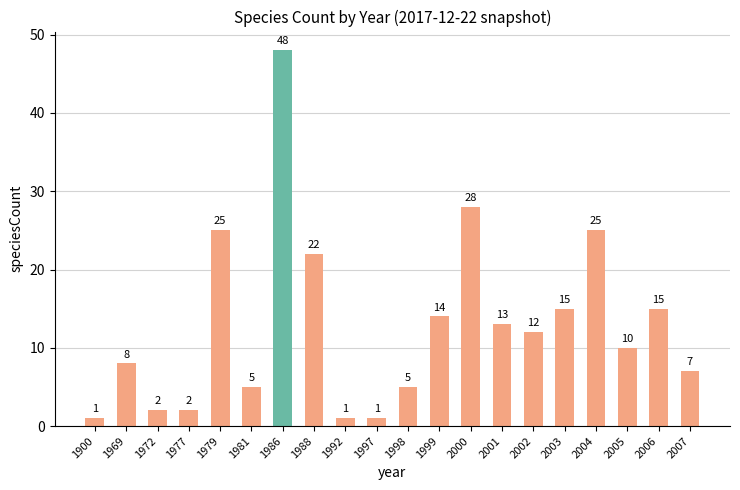

What is the smallest value displayed?

1